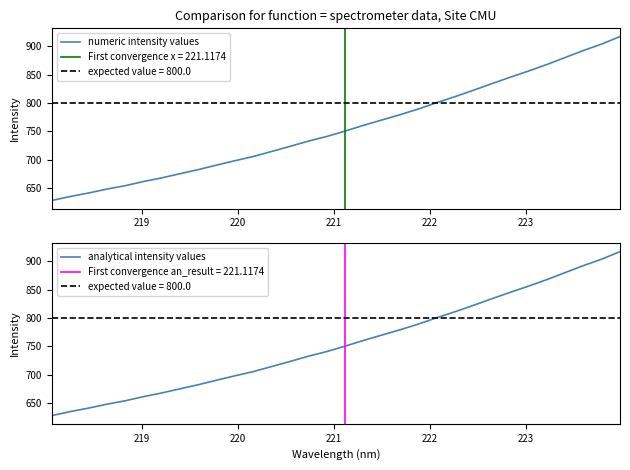

What is the lowest value of the numeric intensity values series?

628.5